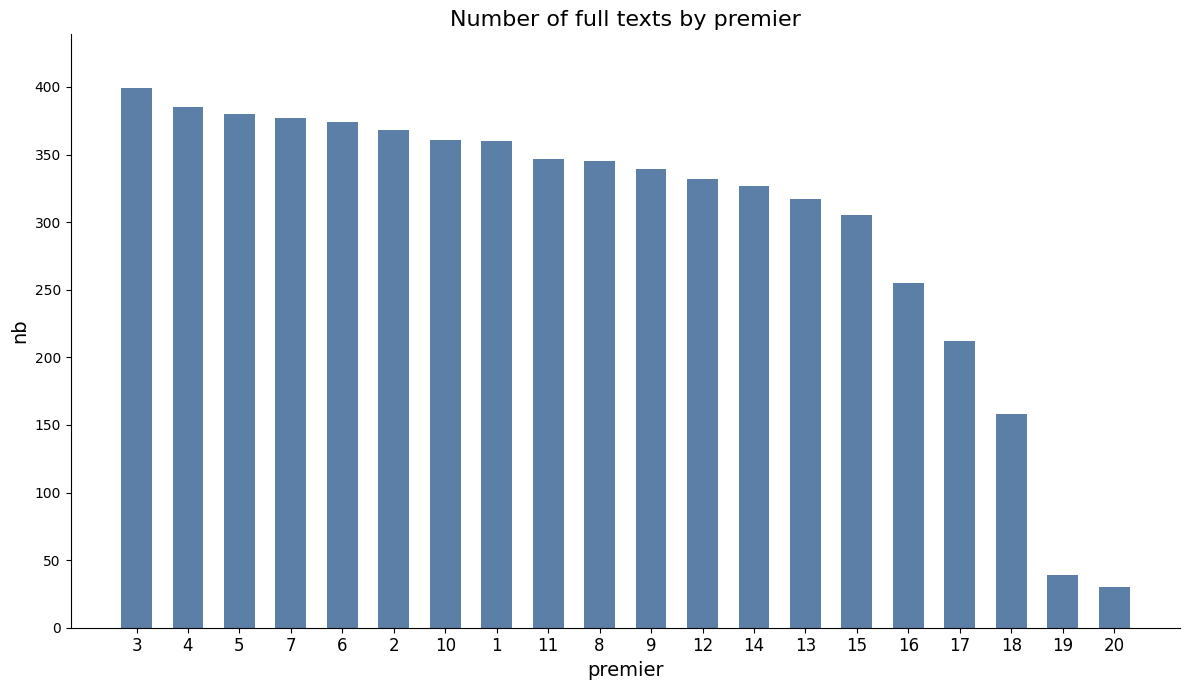

What position from the right is 15?

6